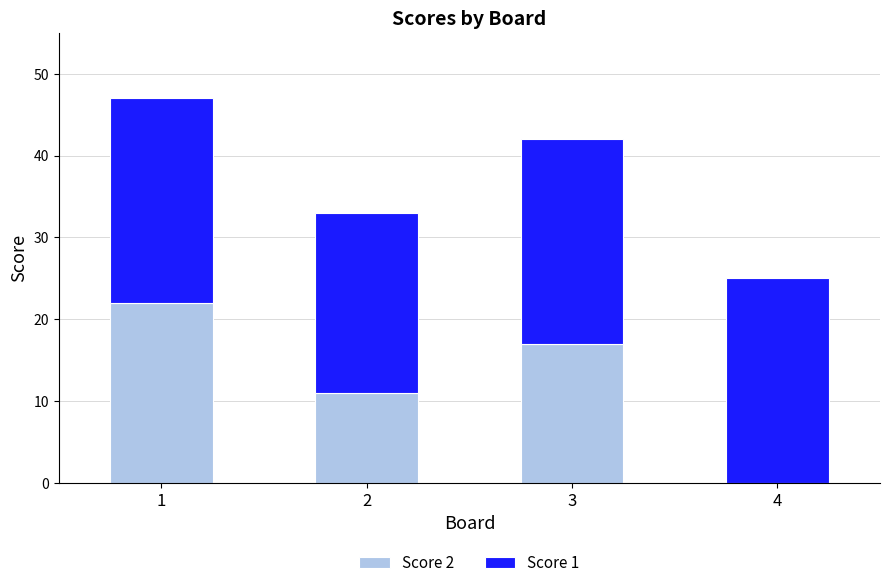

Reading right to left, what are the values for Score 2?

4=0	3=17	2=11	1=22